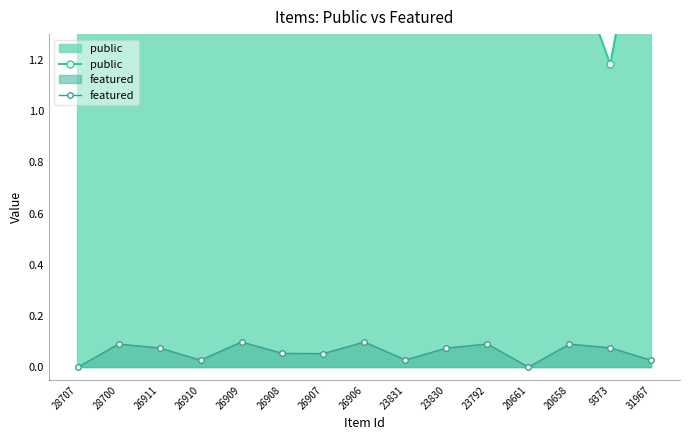

True or false: public and featured intersect in this chart.

False